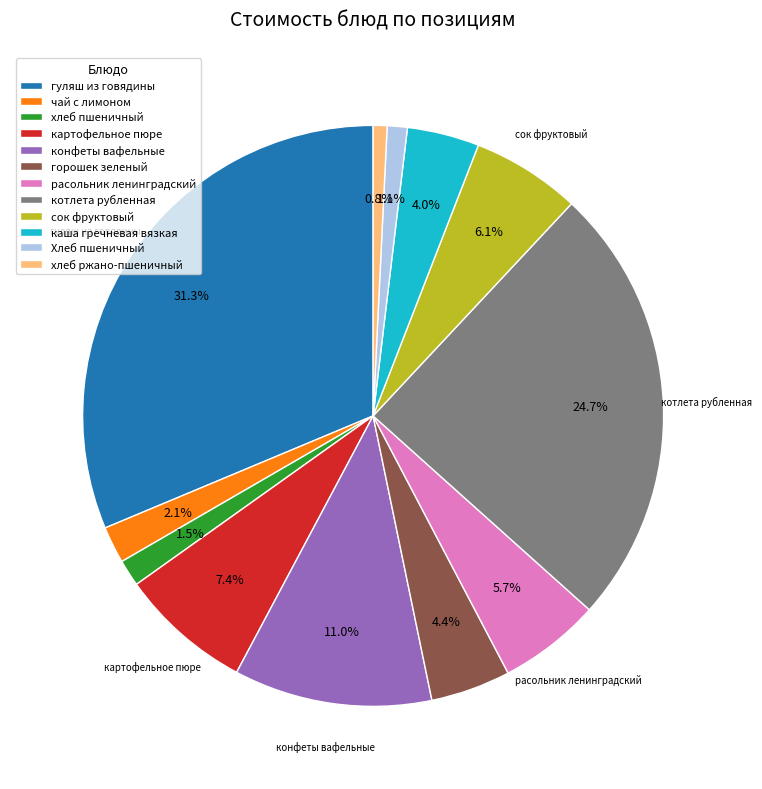

What percentage is the хлеб ржано-пшеничный slice, to the nearest percent?

1%